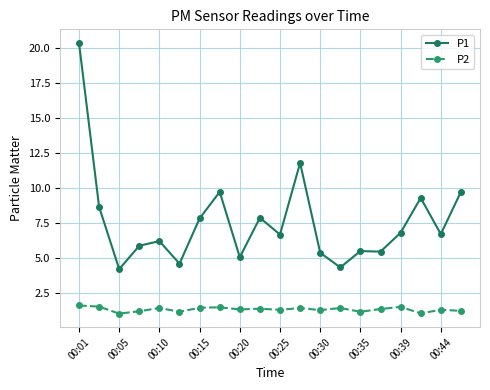

What is the highest value of the P2 series?

1.6